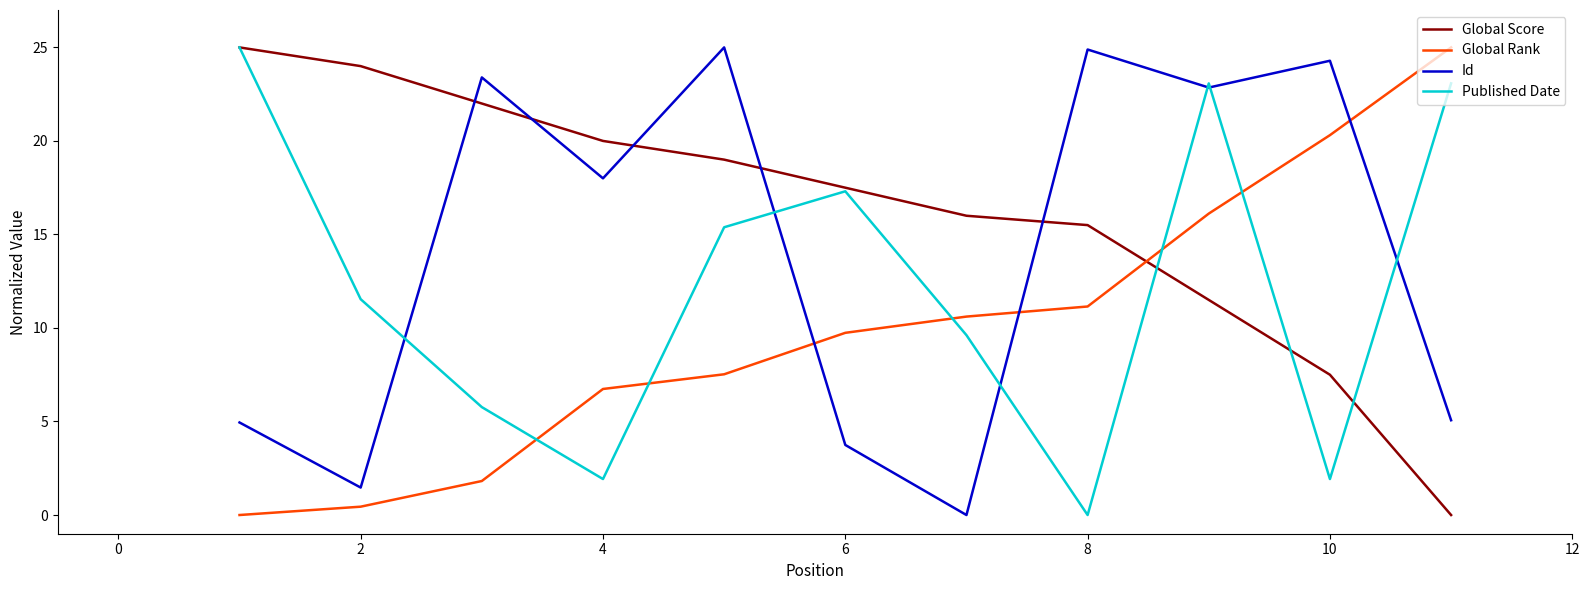

Reading right to left, transcribe all the data shown in this chart.

Global Score: 0.0	7.5	11.5	15.5	16.0	17.5	19.0	20.0	22.0	24.0	25.0
Global Rank: 25.0	20.3	16.1	11.1	10.6	9.7	7.5	6.7	1.8	0.4	0.0
Id: 5.1	24.3	22.9	24.9	0.0	3.7	25.0	18.0	23.4	1.5	4.9
Published Date: 23.1	1.9	23.1	0.0	9.6	17.3	15.4	1.9	5.8	11.5	25.0